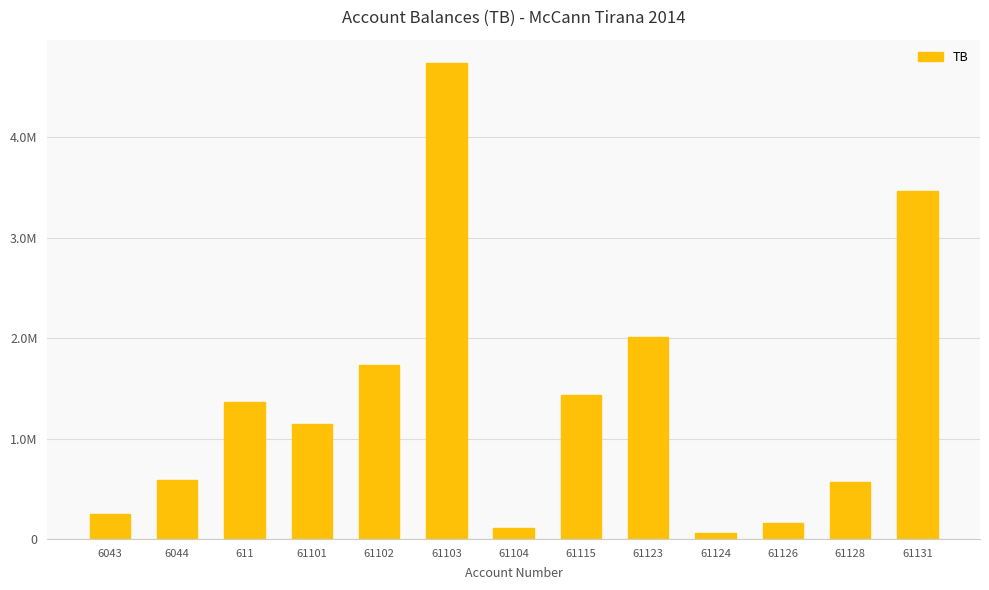

What is the difference between the maximum and minimum values?

4673253.7